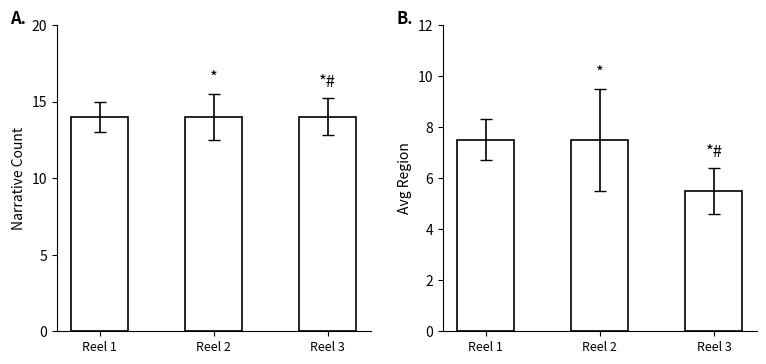

What is the sum of all Count values?

42.0